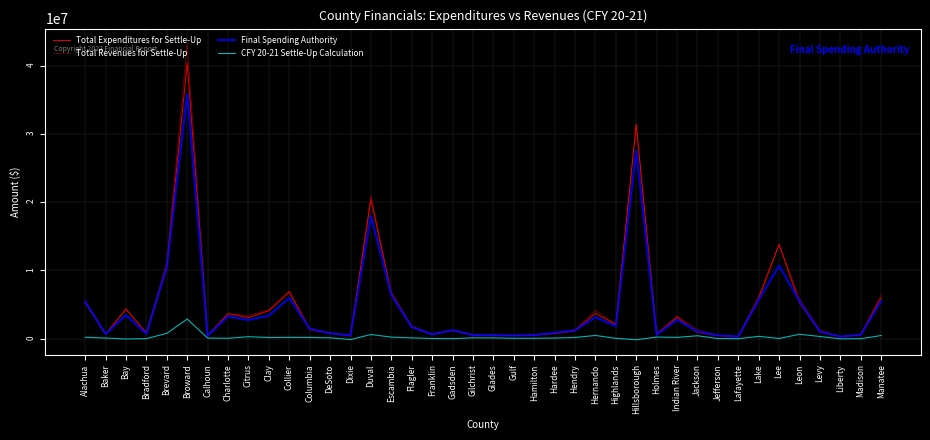

Is this an area chart (filled region under the line)?

No